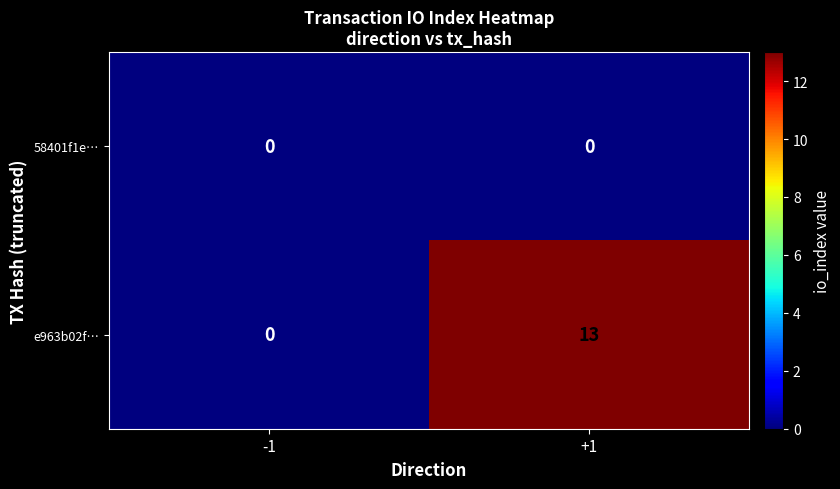

At which category does the chart reach its peak across all series?

+1